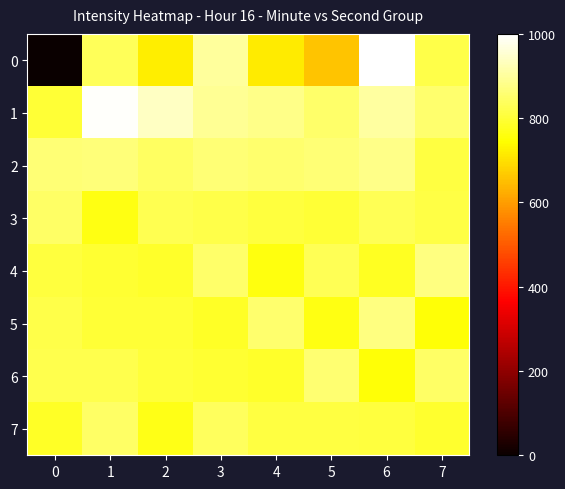

What is the difference between the highest and lowest values at 1?

227.7